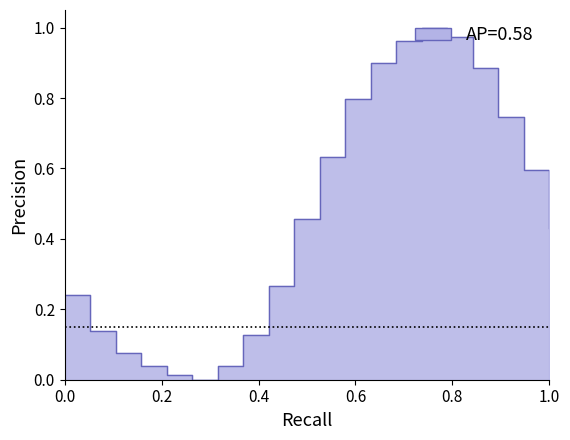

How many points are higher than both their immediate neighbors (excluding endpoints)?

1